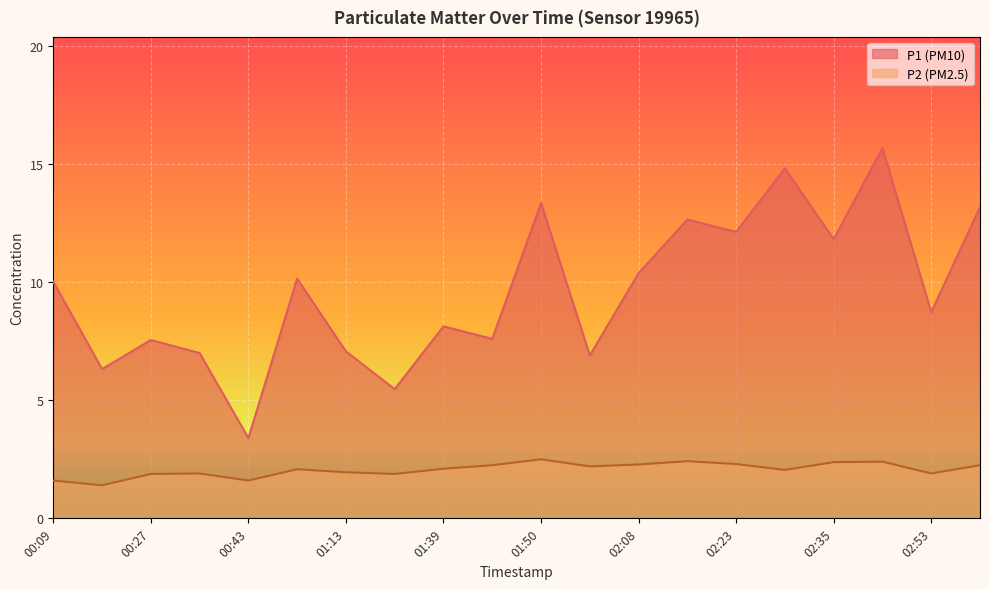

What are all the series names shown in the legend?

P1, P2